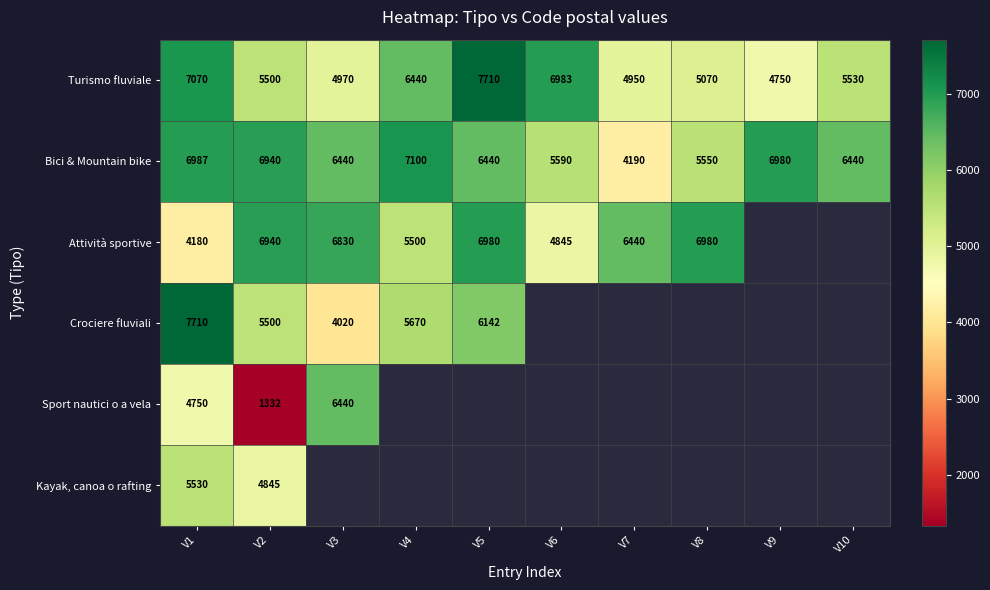

What is the difference between the Crociere fluviali values at V1 and V4?

2040